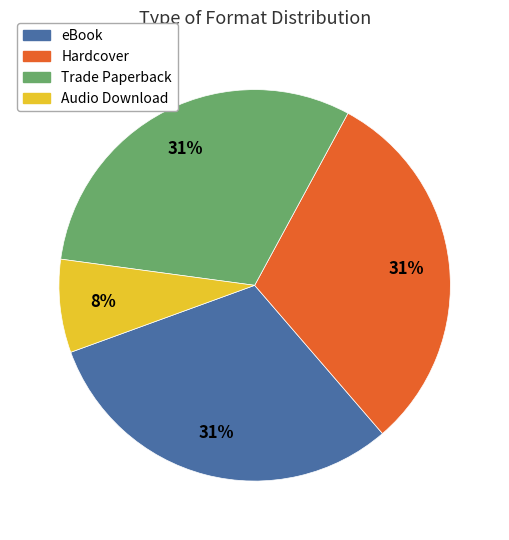

What percentage is the Hardcover slice, to the nearest percent?

31%